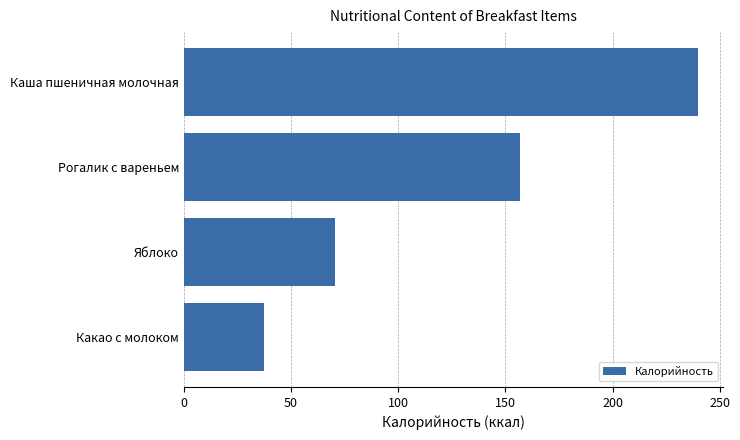

What is the change in value from Яблоко to Рогалик с вареньем?

+86.5